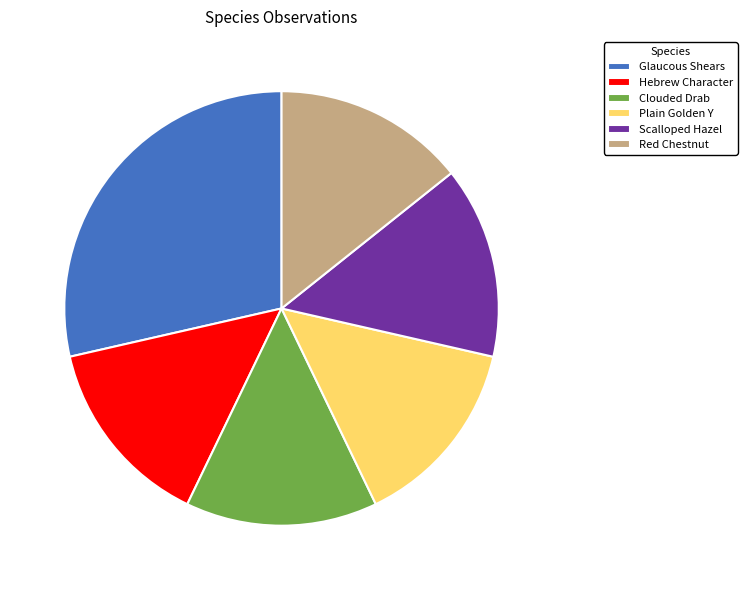

Combined, do Glaucous Shears and Clouded Drab account for over 50%?

No